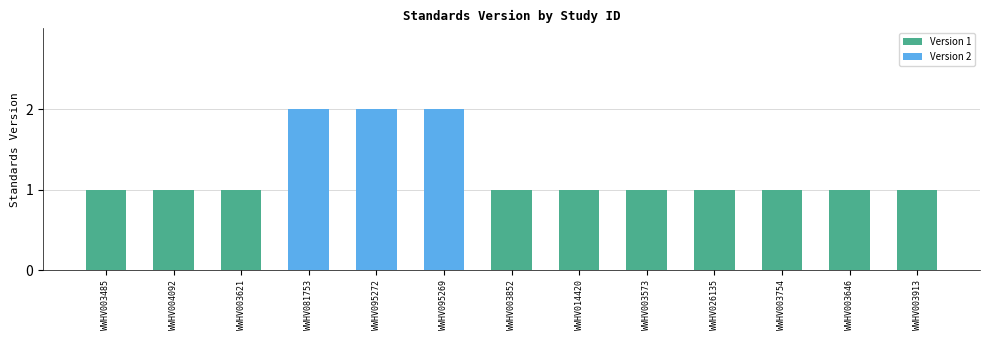

What is the label of the 10th bar from the right?

WWHV081753